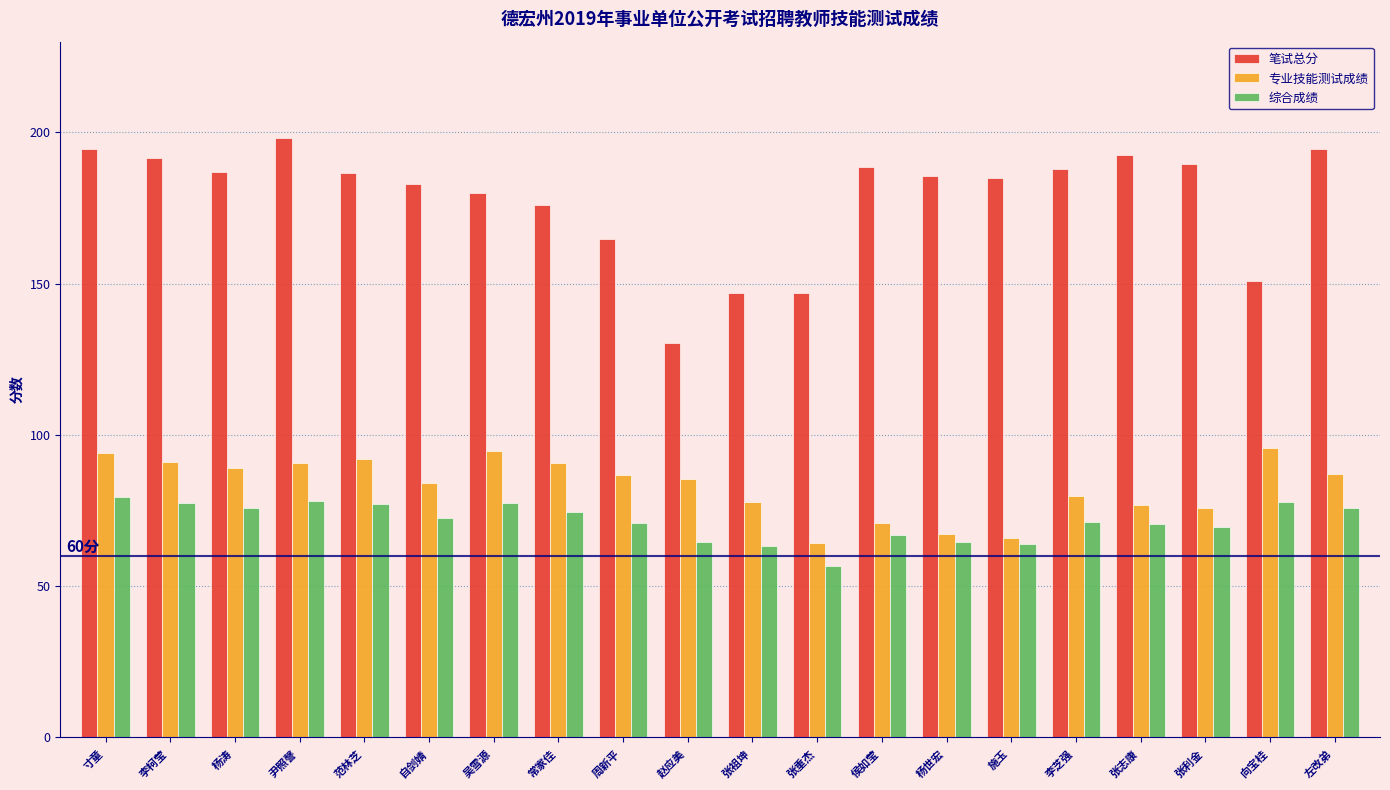

What is the value of the 笔试总分 bar at the 13th from the left?

188.5